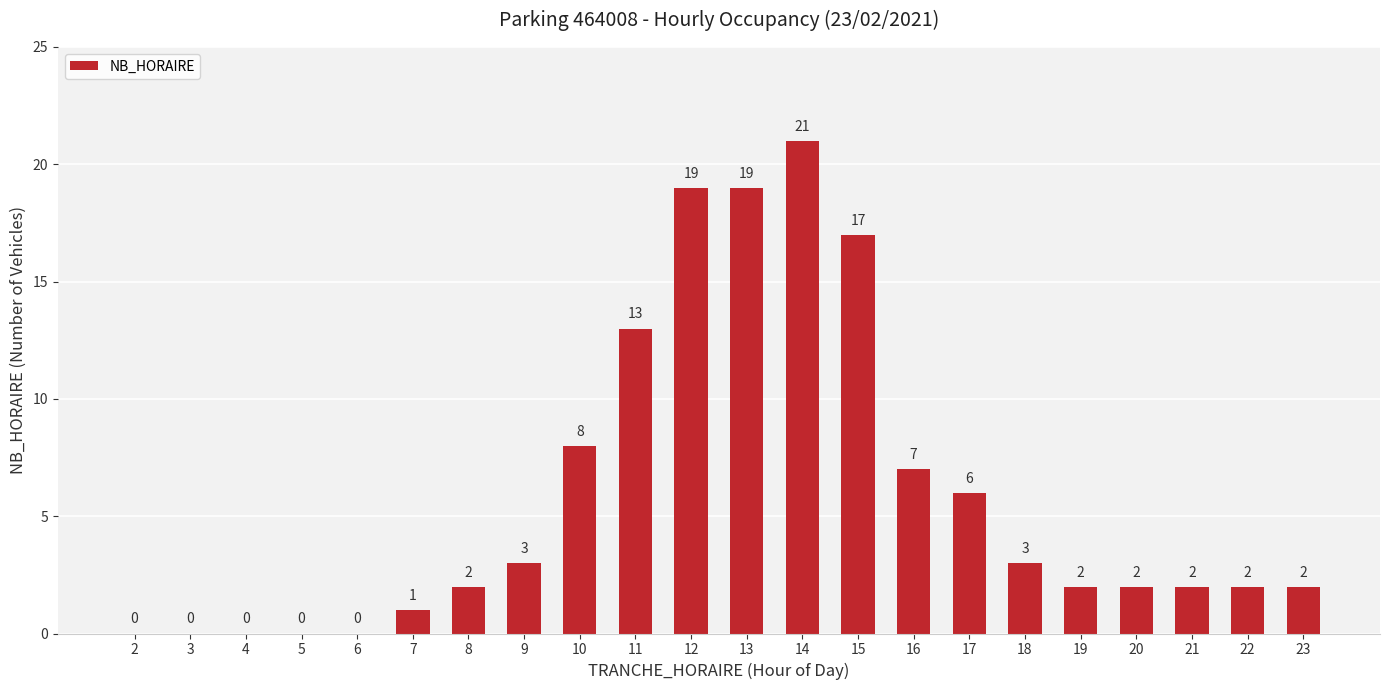

Are the bars horizontal?

No